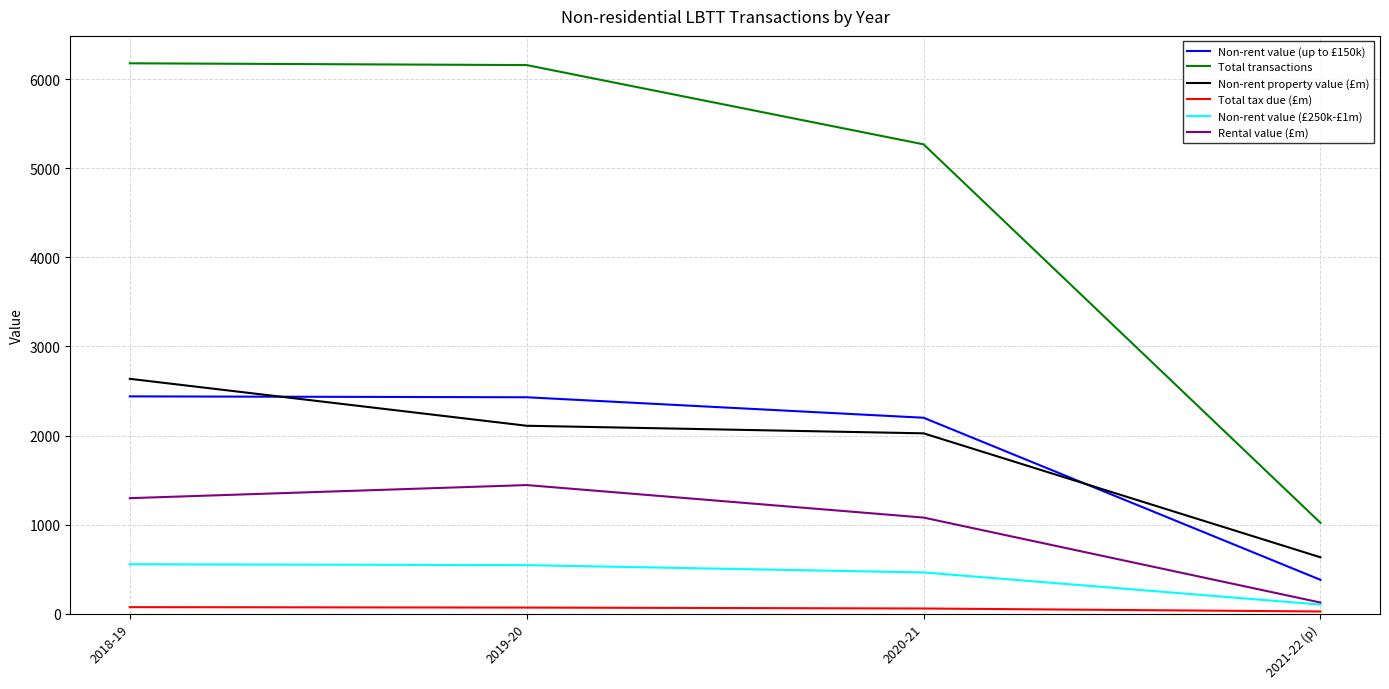

True or false: Non-rent value (up to £150k) and Rental value (£m) cross at least once.

False